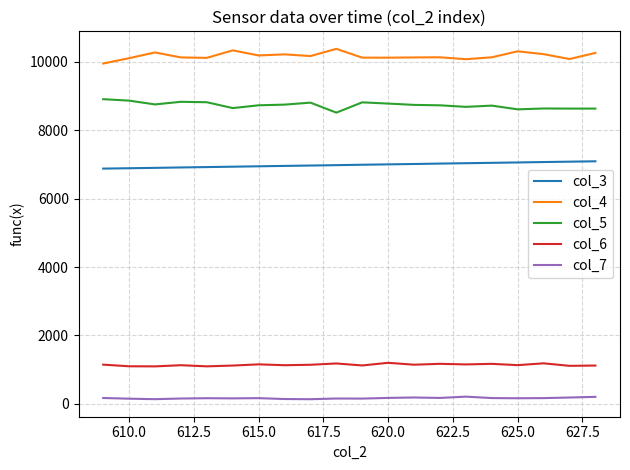

Which series has the largest total across all categories?

col_4